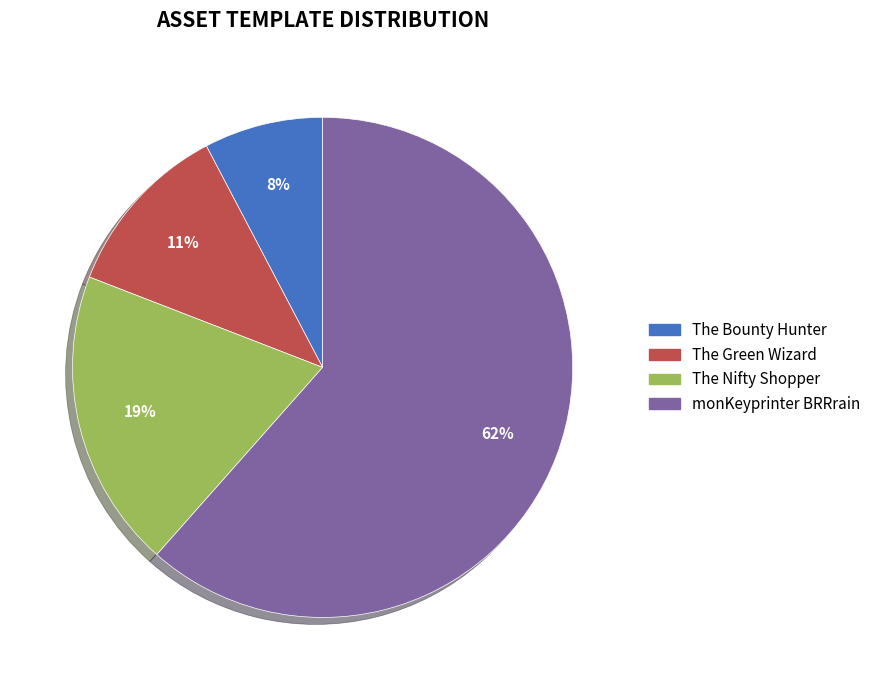

Is the sum of monKeyprinter BRRrain and The Green Wizard greater than half?

Yes